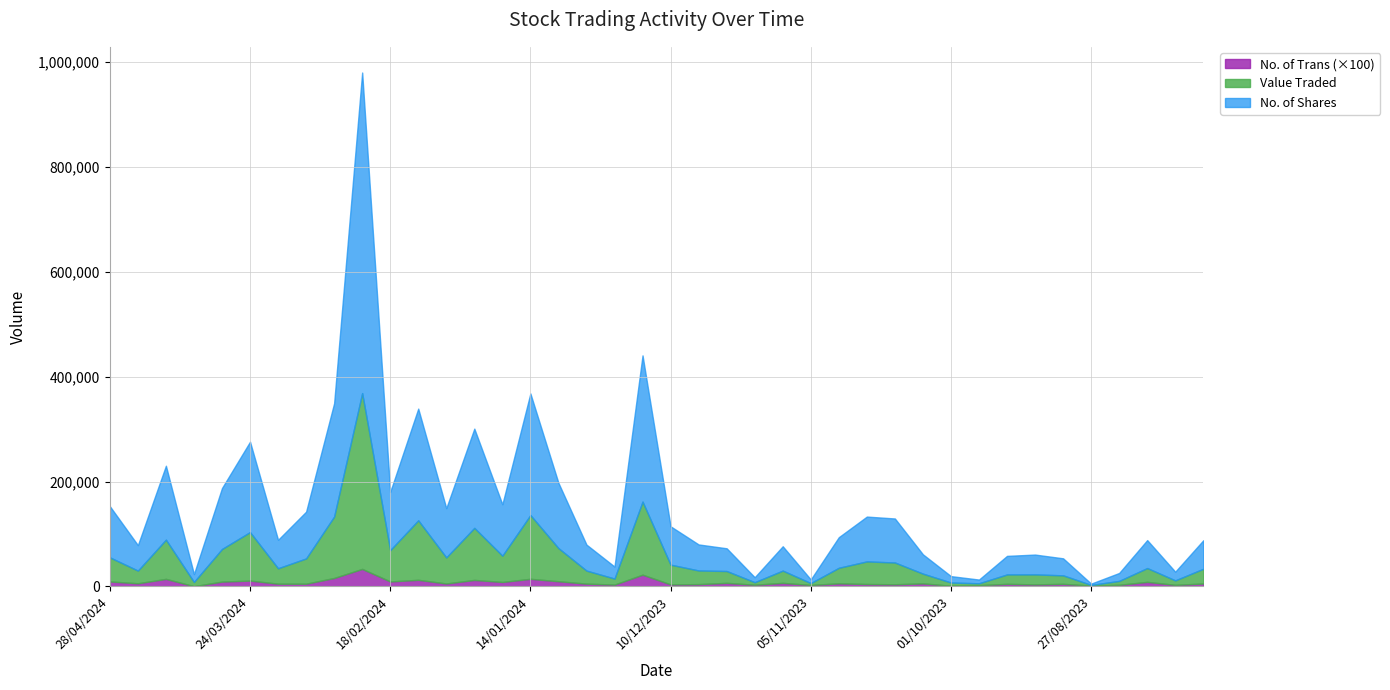

At which label does Value Traded first exceed 29351?

28/04/2024